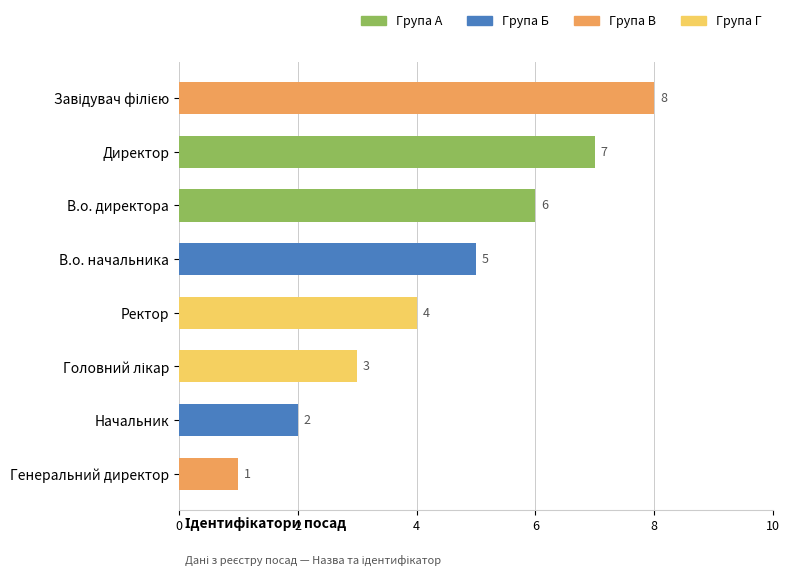

What is the label of the 4th bar from the bottom?

Ректор